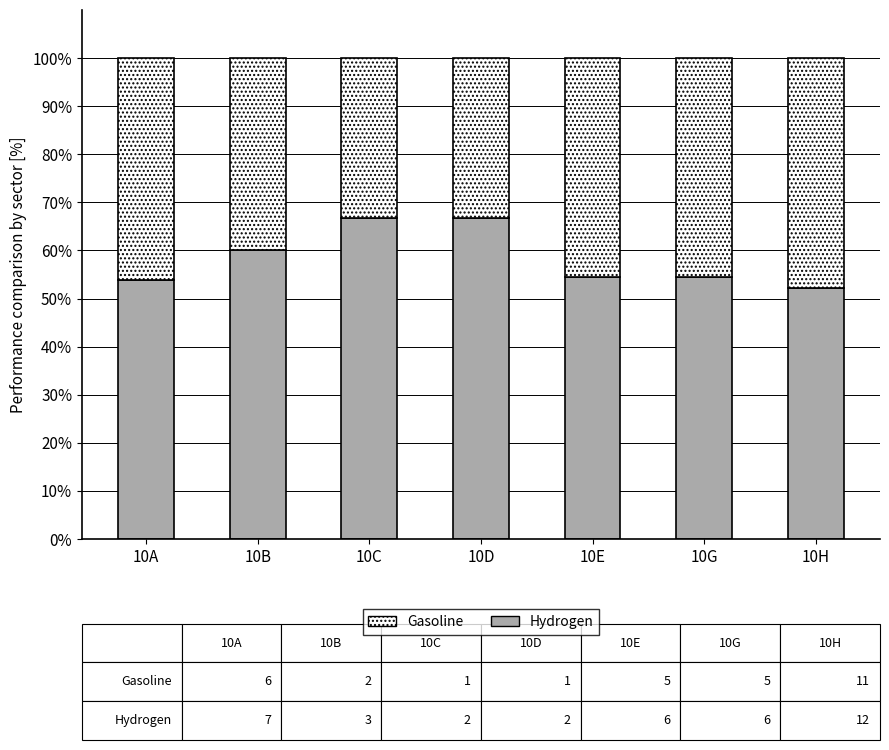

The value of Hydrogen at 10H is 35.0. True or false?

False